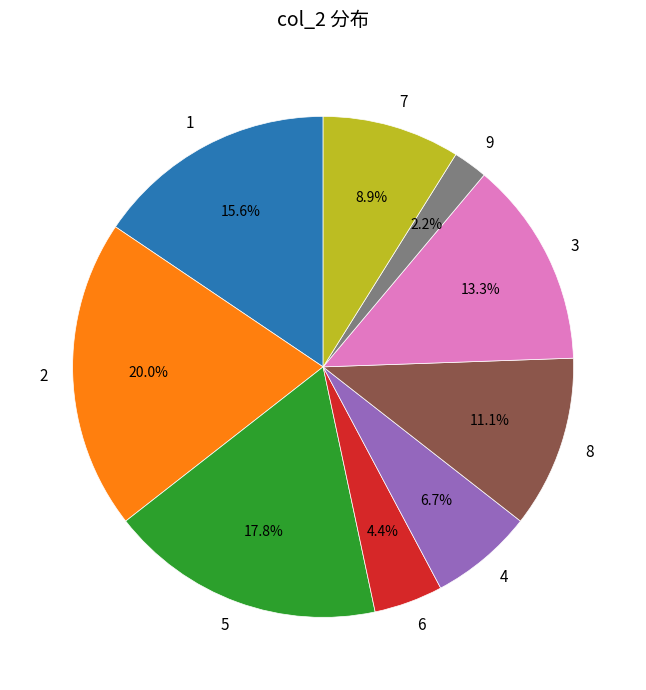

Is the sum of 4 and 8 greater than half?

No